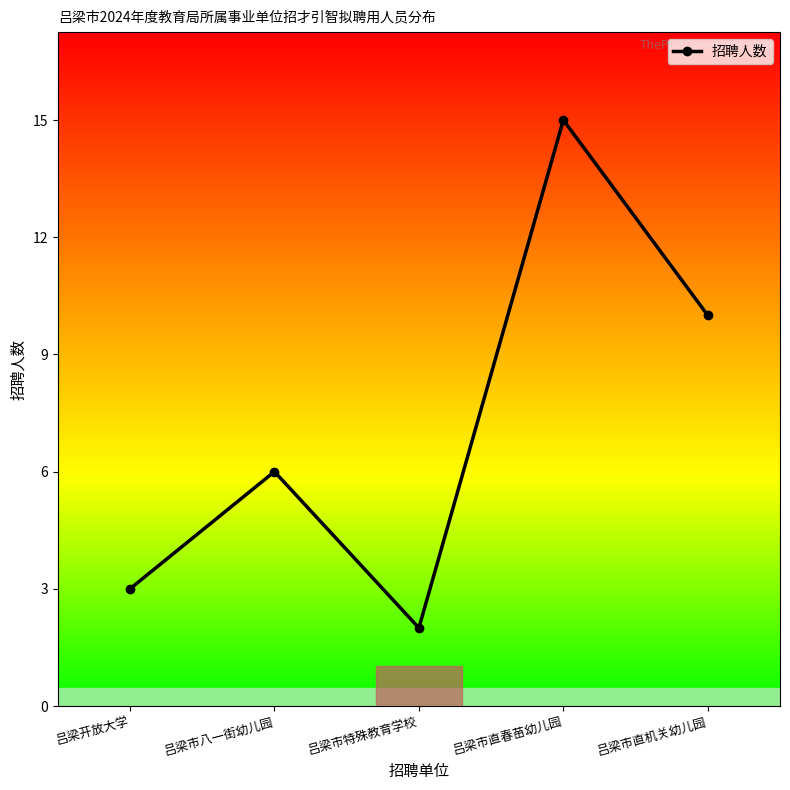

Reading left to right, extract all data points from this chart.

3	6	2	15	10